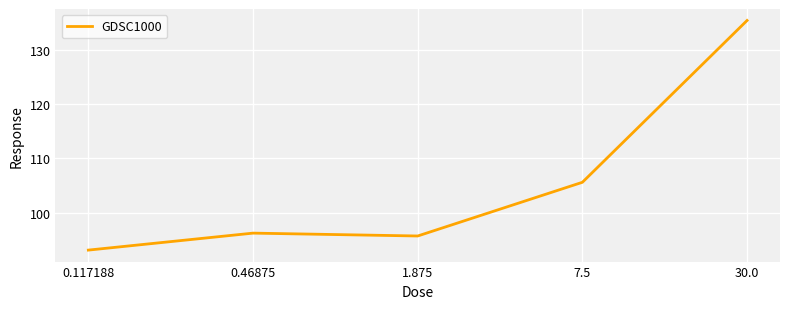

Reading left to right, extract all data points from this chart.

93.1	96.2	95.7	105.6	135.4